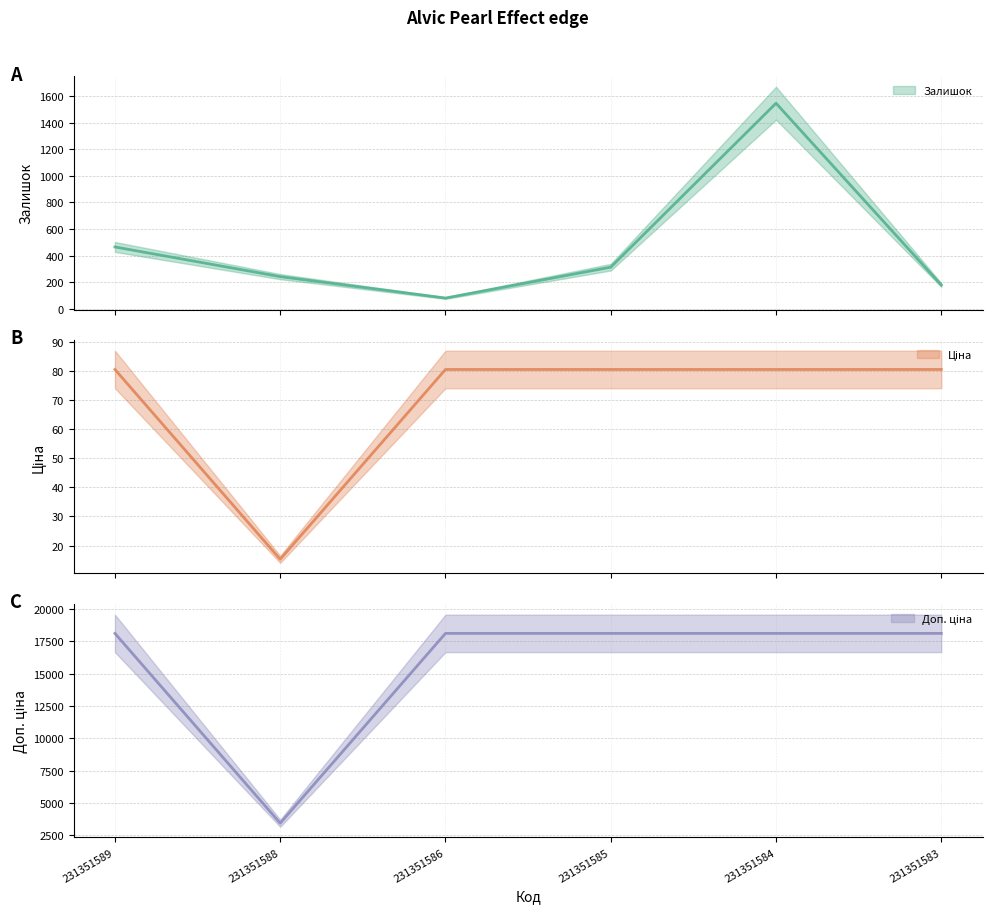

The value of Доп. ціна at 231351584 is 18112.5. True or false?

True